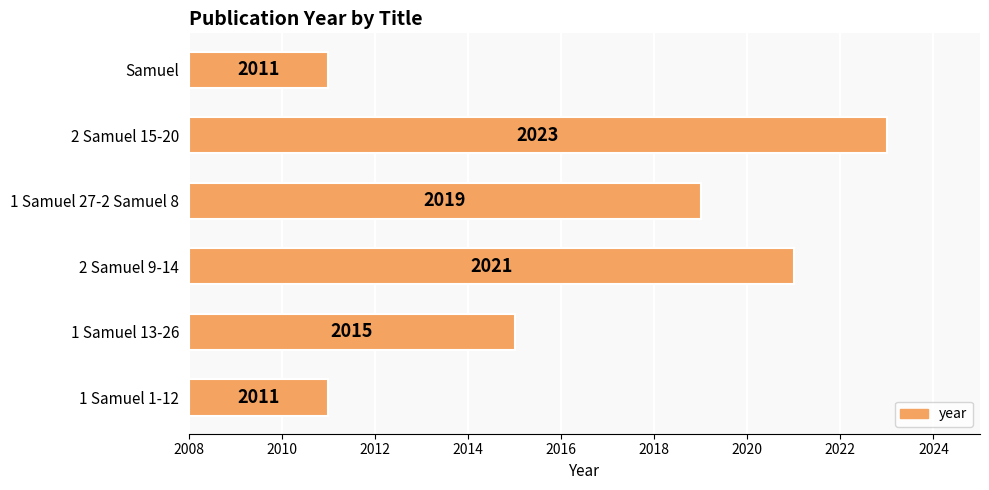

Reading left to right, extract all data points from this chart.

3	15	11	13	7	3